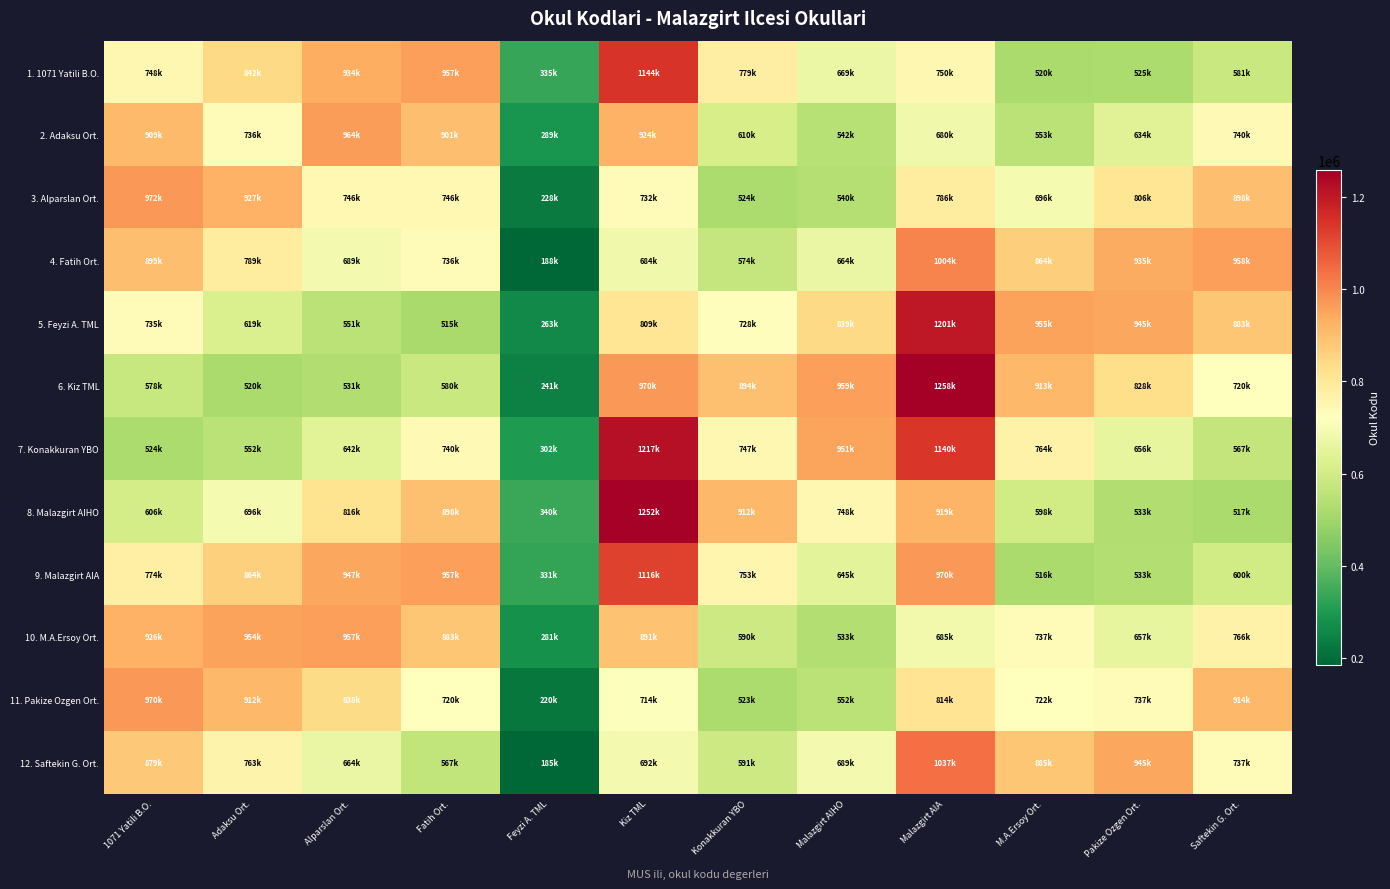

What is the greatest value displayed?

1258394.7